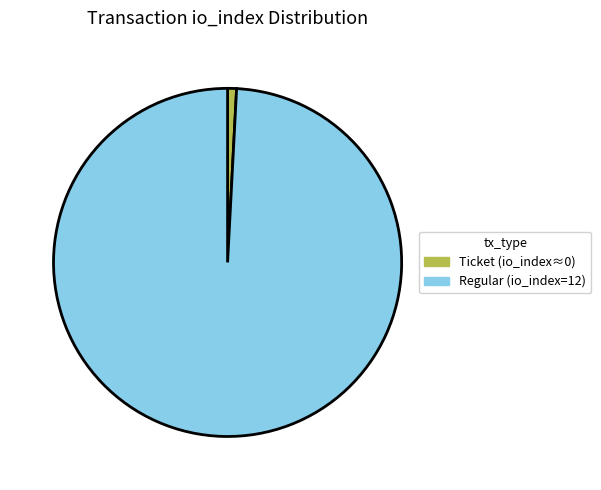

Combined, do Regular (io_index=12) and Ticket (io_index≈0) account for over 50%?

Yes